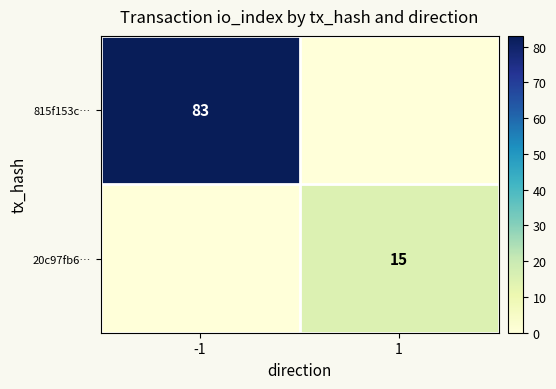

True or false: 815f153c… has a value of 21 at -1.

False